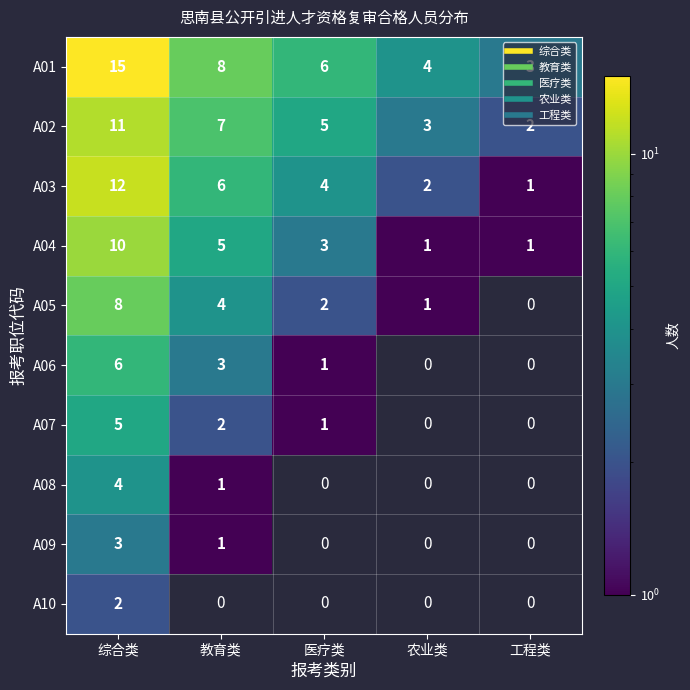

List the series in order of their overall mean, highest first.

A01, A02, A03, A04, A05, A06, A07, A08, A09, A10